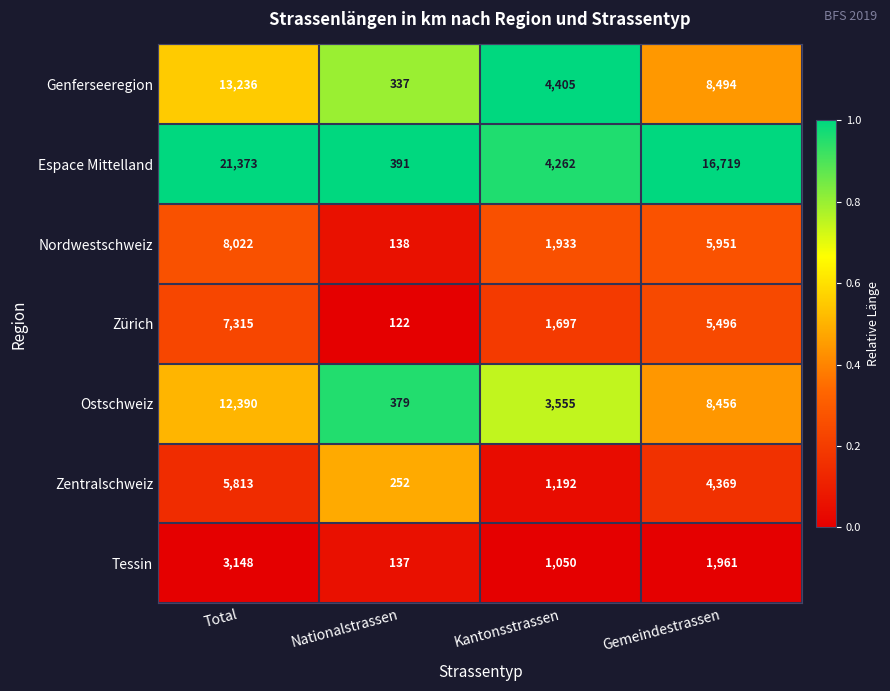

Is it true that Zürich equals 351 at Kantonsstrassen?

False